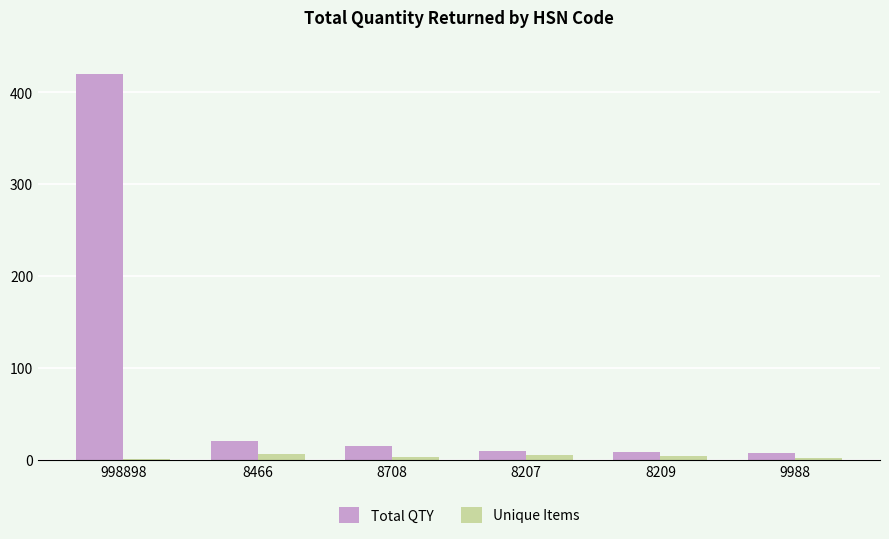

What are all the series names shown in the legend?

Total QTY, Unique Items